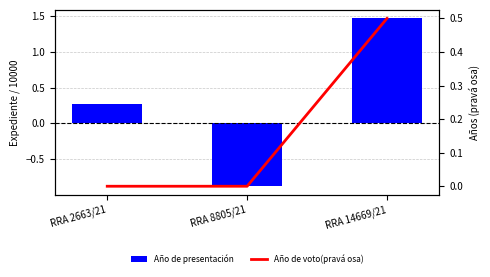

The value of Año de voto(pravá osa) at RRA 2663/21 is 0.0. True or false?

True